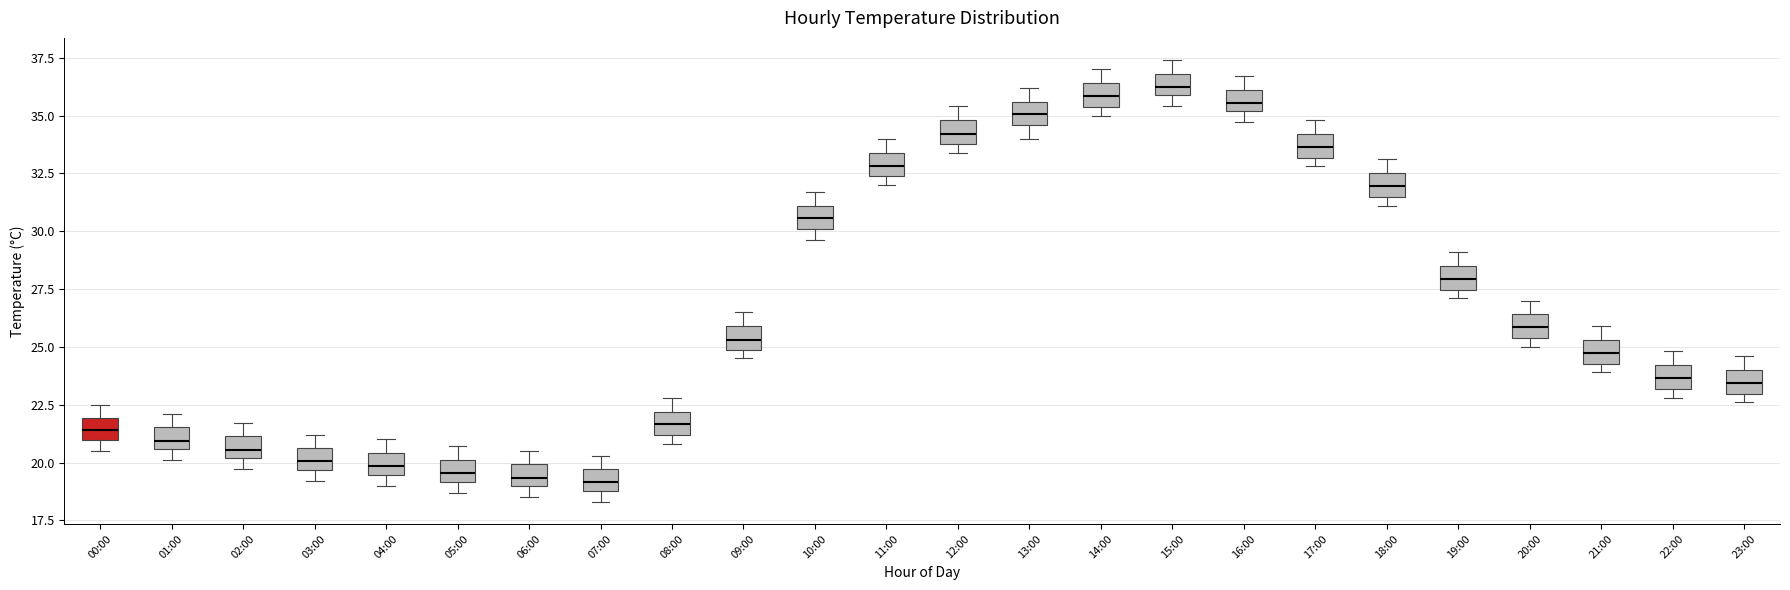

Where is the upper edge of the box for 13:00 on the y-axis? The values are not printed on the chart, so give them approximately, as read against the axis.

35.5